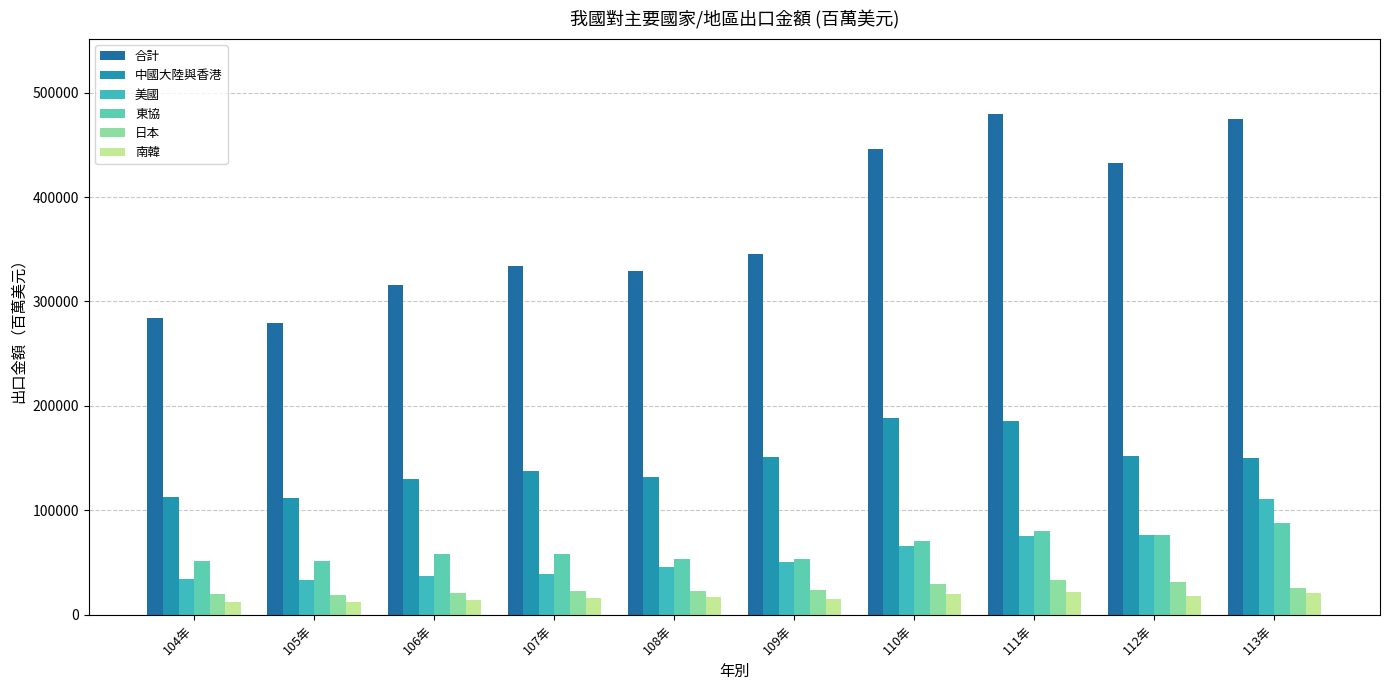

Reading left to right, transcribe all the data shown in this chart.

合計: 104年=284434.0	105年=279174.7	106年=315486.7	107年=334007.3	108年=329157.3	109年=345125.9	110年=446371.2	111年=479415.2	112年=432420.0	113年=474995.7
中國大陸與香港: 104年=112386.4	105年=111986.1	106年=129910.6	107年=137898.8	108年=132114.6	109年=151381.4	110年=188874.6	111年=185875.2	112年=152238.7	113年=150611.4
美國: 104年=34448.5	105年=33396.3	106年=36772.6	107年=39490.4	108年=46247.1	109年=50549.9	110年=65686.0	111年=75052.1	112年=76234.0	113年=111361.6
東協: 104年=51590.5	105年=51248.0	106年=58518.3	107年=58125.7	108年=53934.7	109年=53215.3	110年=70241.7	111年=80609.4	112年=76274.9	113年=87767.8
日本: 104年=19556.5	105年=19470.7	106年=20573.8	107年=22801.0	108年=23278.7	109年=23398.3	110年=29206.2	111年=33608.9	112年=31434.9	113年=25836.0
南韓: 104年=12772.1	105年=12531.2	106年=14415.7	107年=15738.9	108年=16917.1	109年=15140.5	110年=20140.2	111年=22178.1	112年=18203.3	113年=20792.4